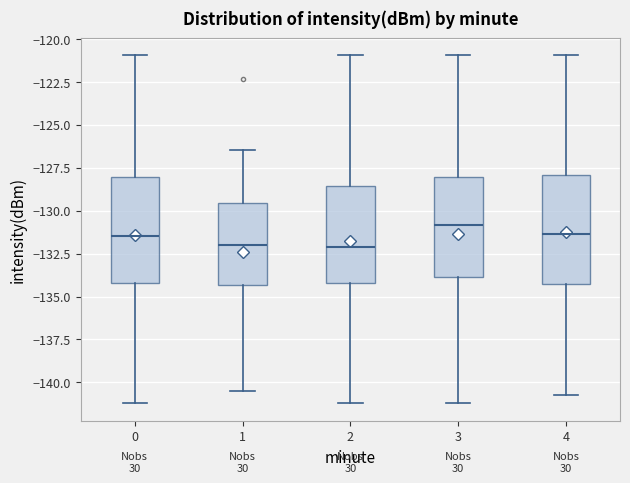

Where does the median line of the box at x = 1 sit on the y-axis? The values are not printed on the chart, so give them approximately, as read against the axis.

-132.0